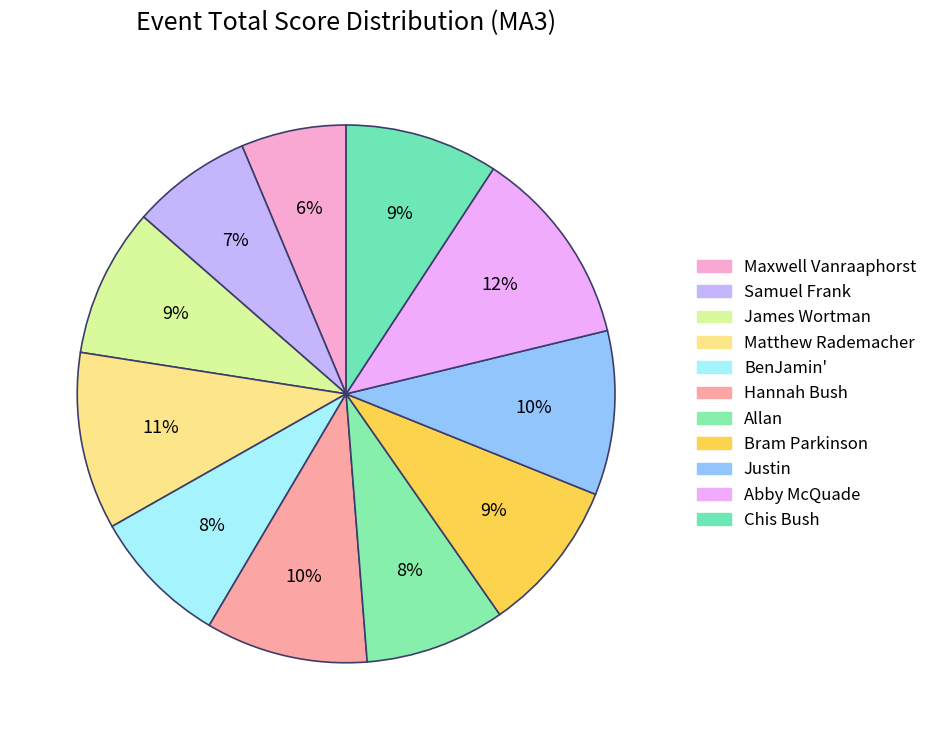

Does any single category account for the majority?

No